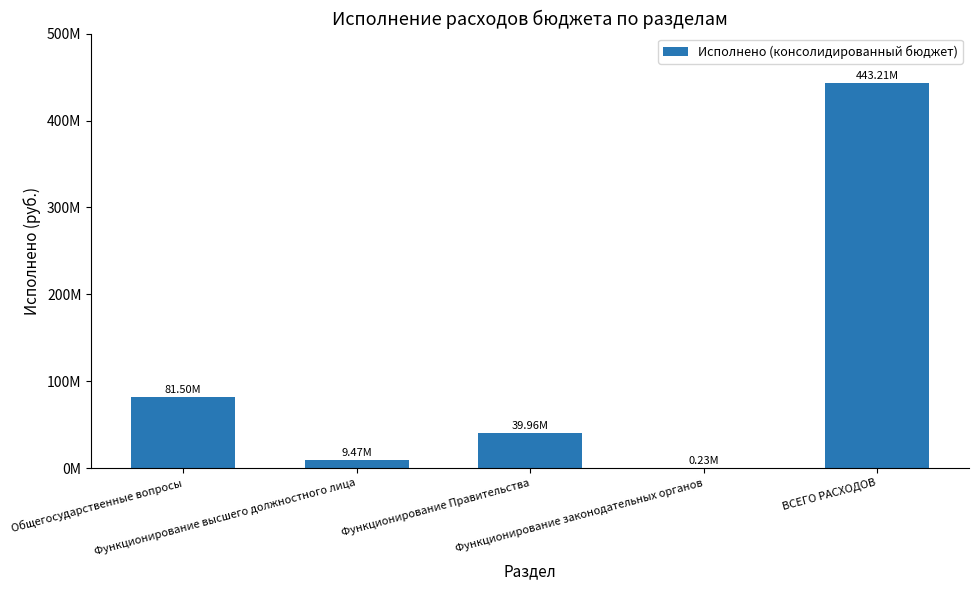

List the labels in order of value, largest first.

ВСЕГО РАСХОДОВ, Общегосударственные вопросы, Функционирование Правительства, Функционирование высшего должностного лица, Функционирование законодательных органов